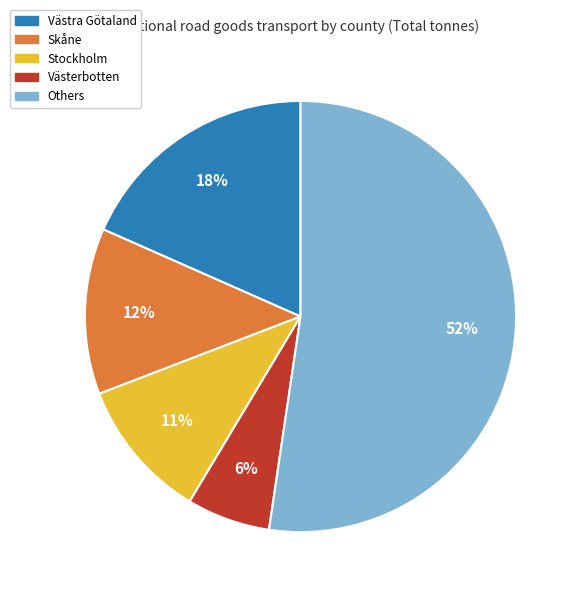

To the nearest percent, what is the average slice percentage?

20%